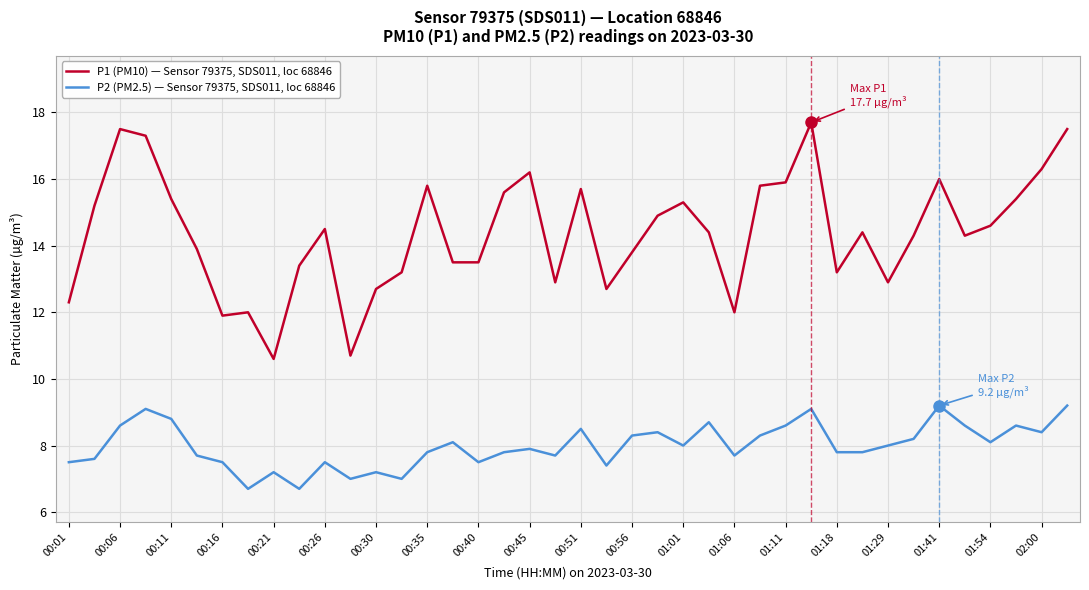

At how many categories does at least one series exceed 8?

40